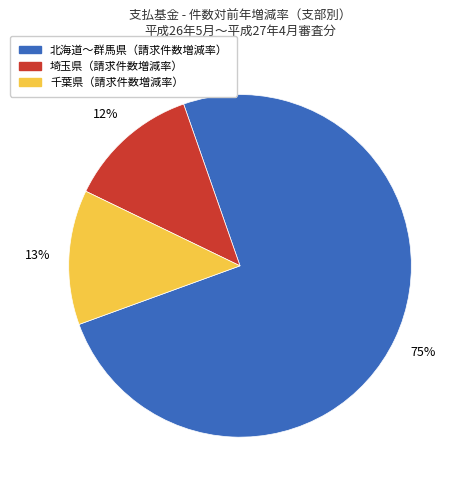

Is there a majority slice in this chart?

Yes